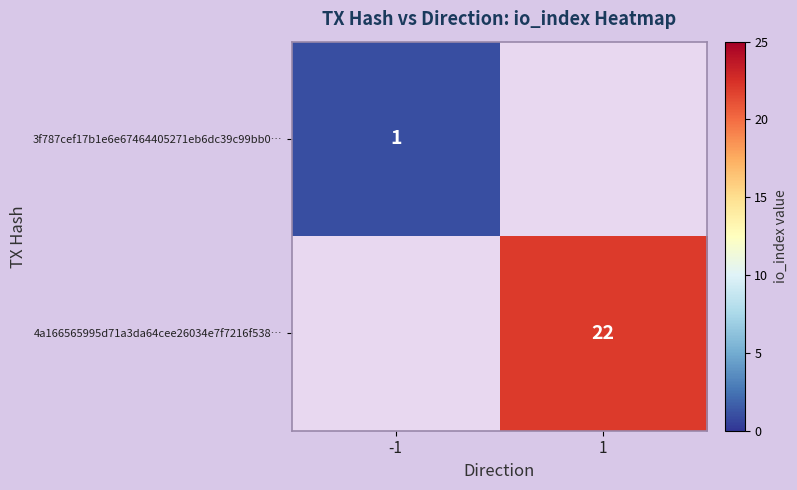

How many categories are shown in the chart?

2